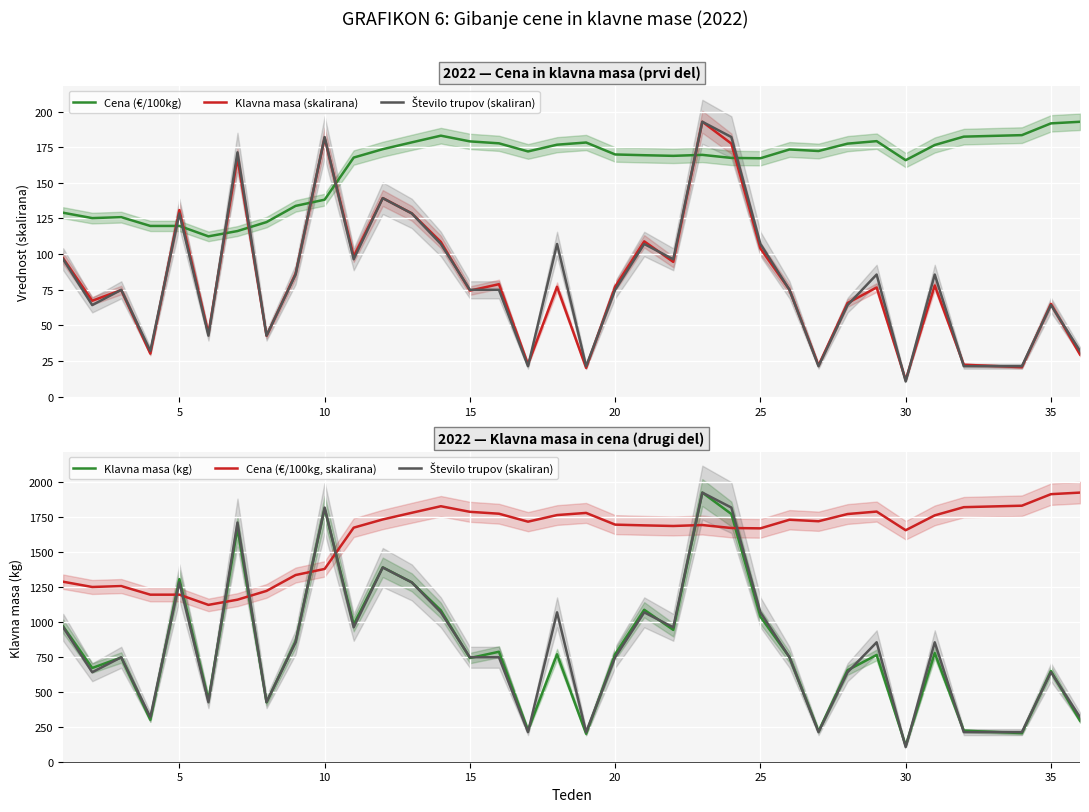

Is this an area chart (filled region under the line)?

No